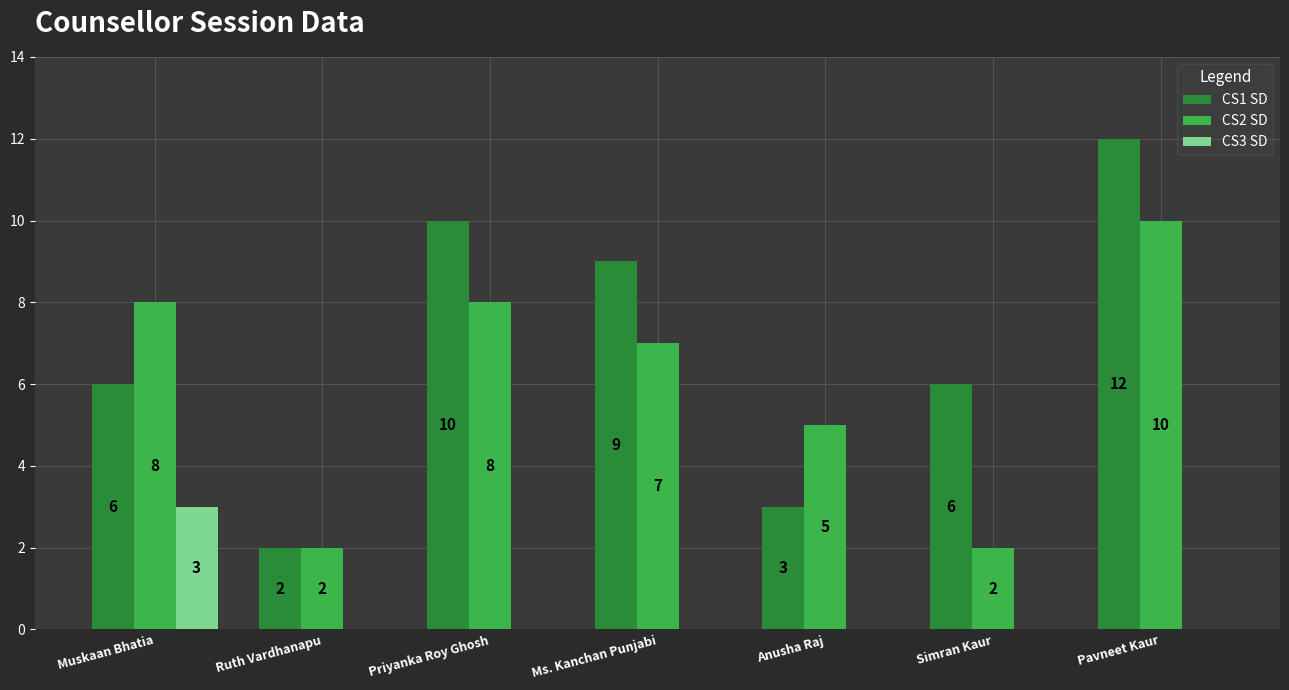

How many groups of bars are there?

7